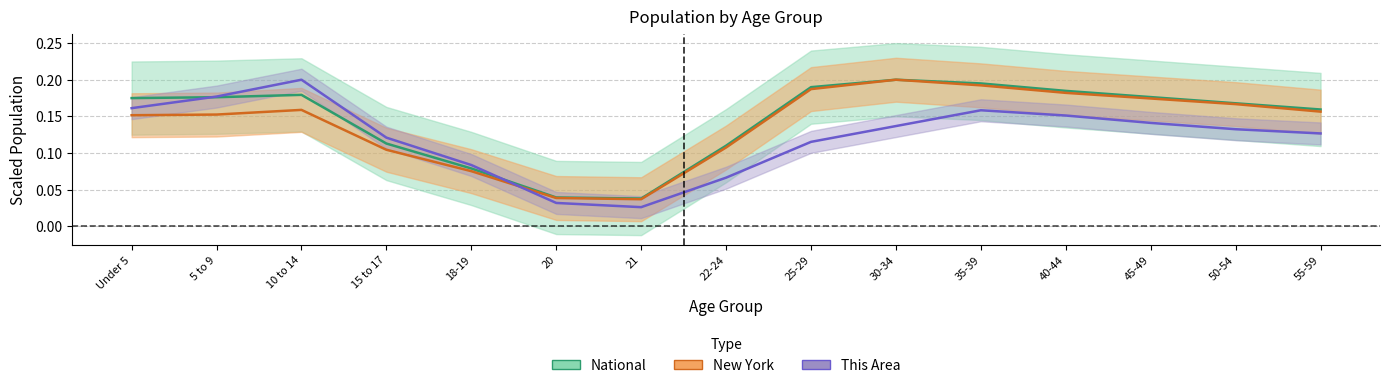

What is the value of the New York point at the 3rd from the left?

0.2